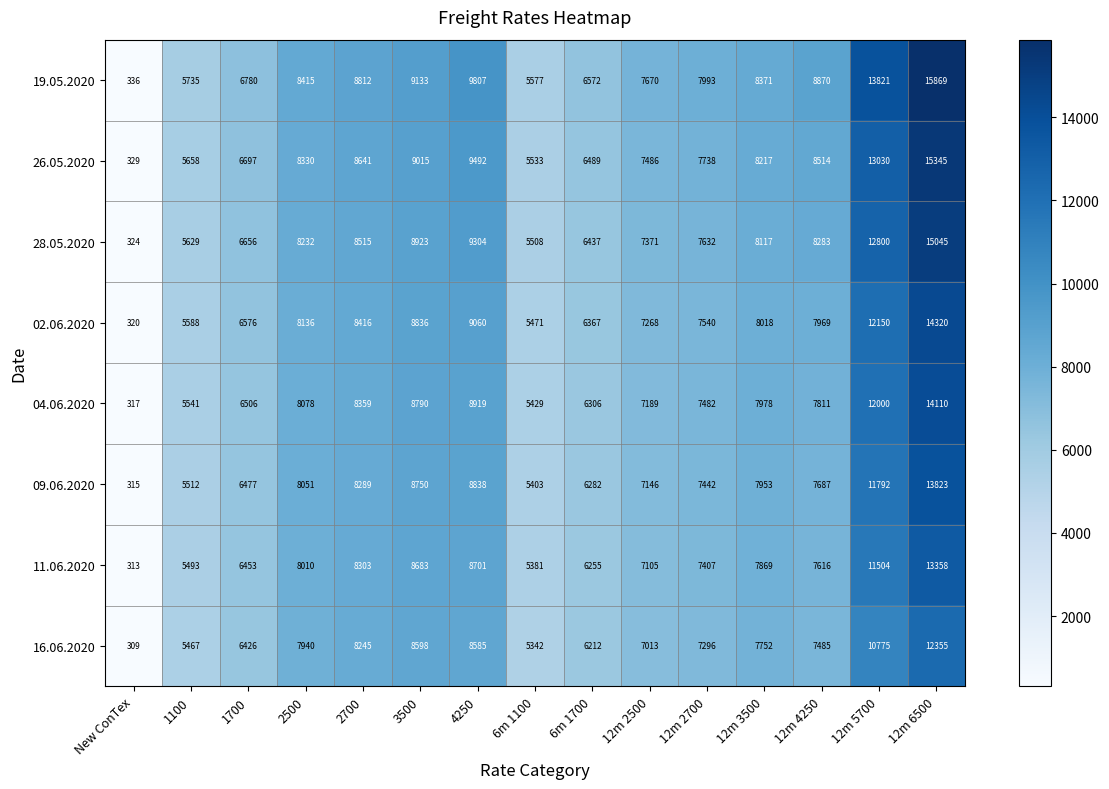

The 28.05.2020 series shows 8283 at 12m 4250. True or false?

True